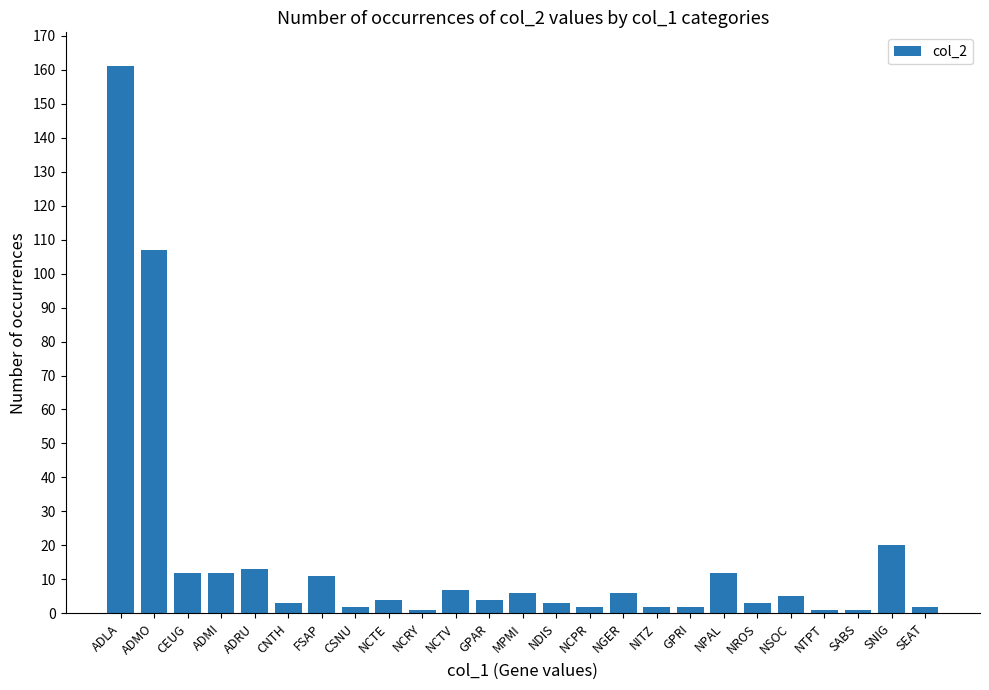

What is the value of the 8th bar from the left?

2